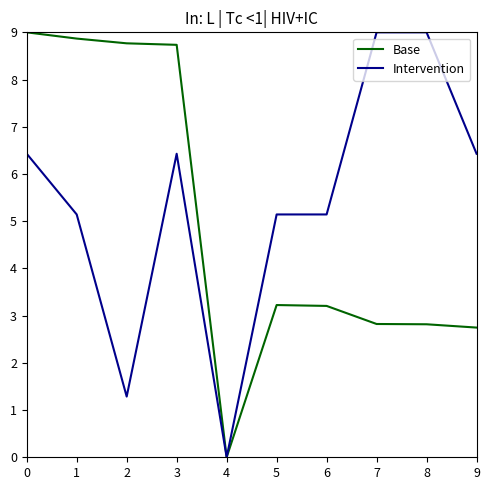

Count the number of data series in this chart.

2